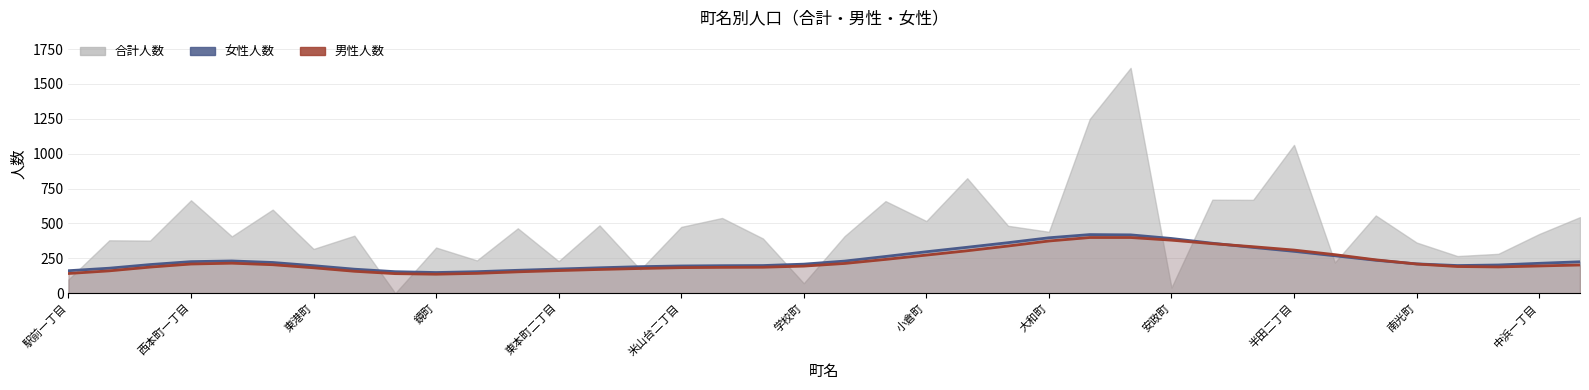

True or false: 男性人数 and 女性人数 cross at least once.

True